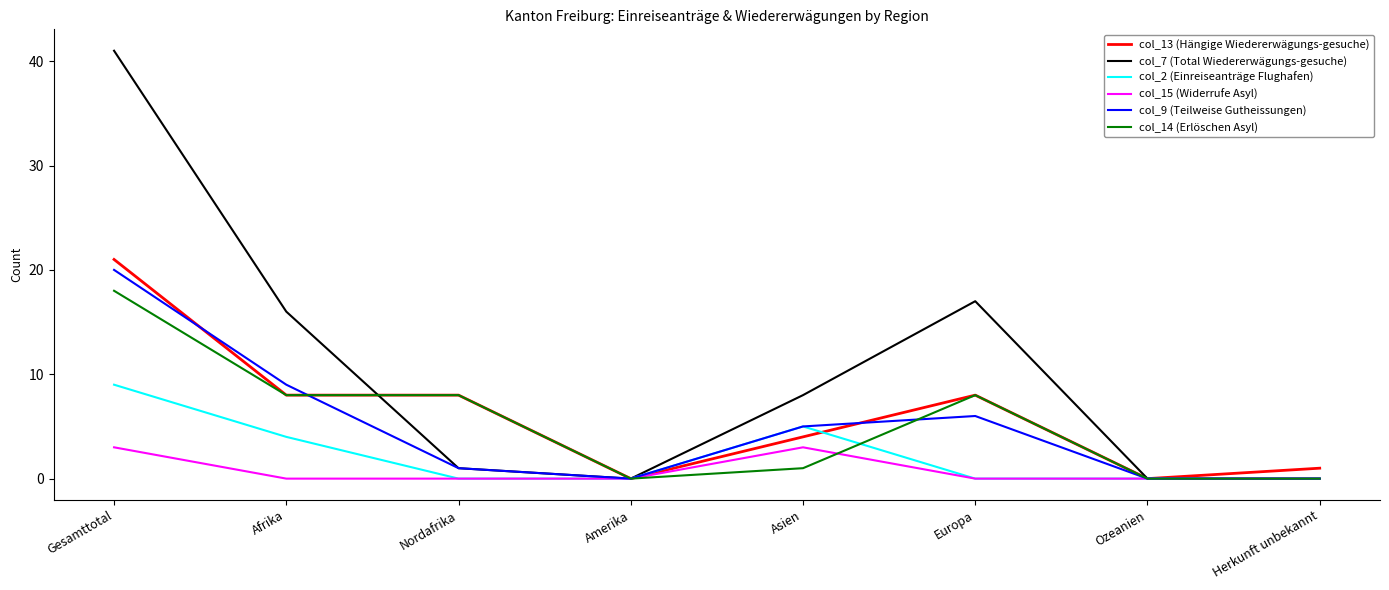

What is the sum of the col_14 (Erlöschen Asyl) values at Asien and Nordafrika?

9